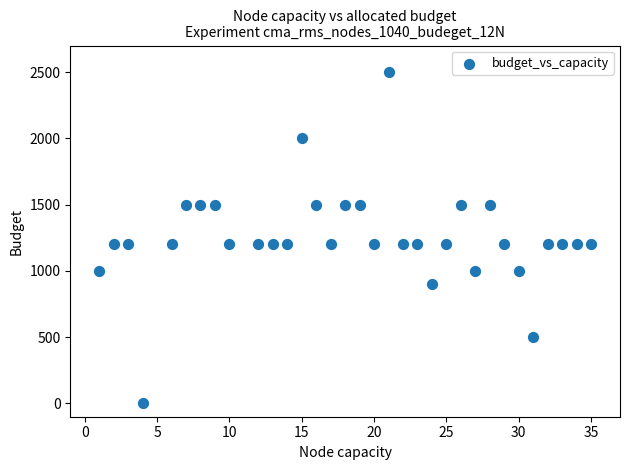

What is the range of Y values (max minus min)?

2500